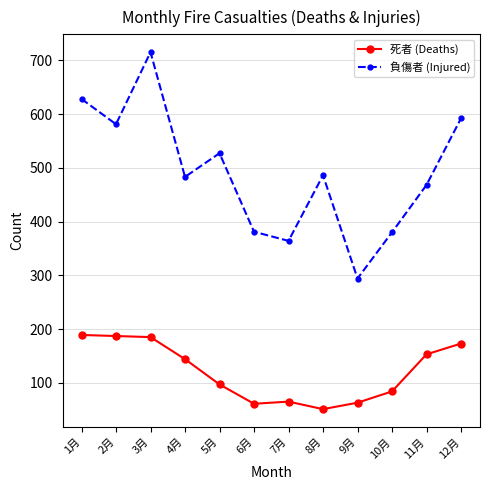

Which category has the lowest value across all series?

8月